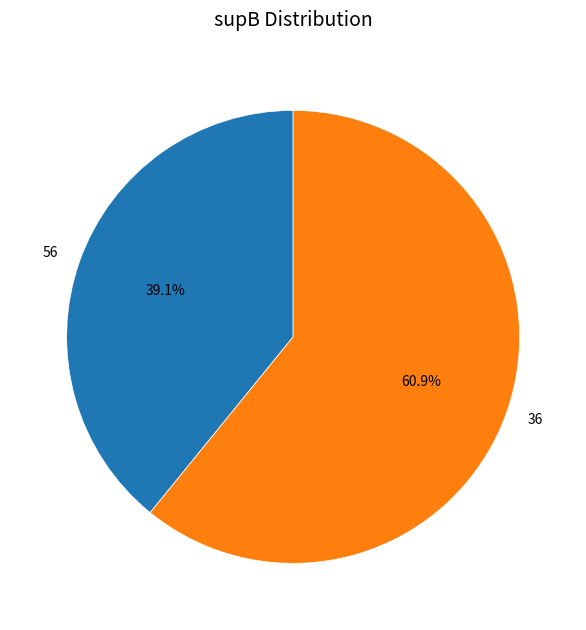

Which slice is the smallest?

56